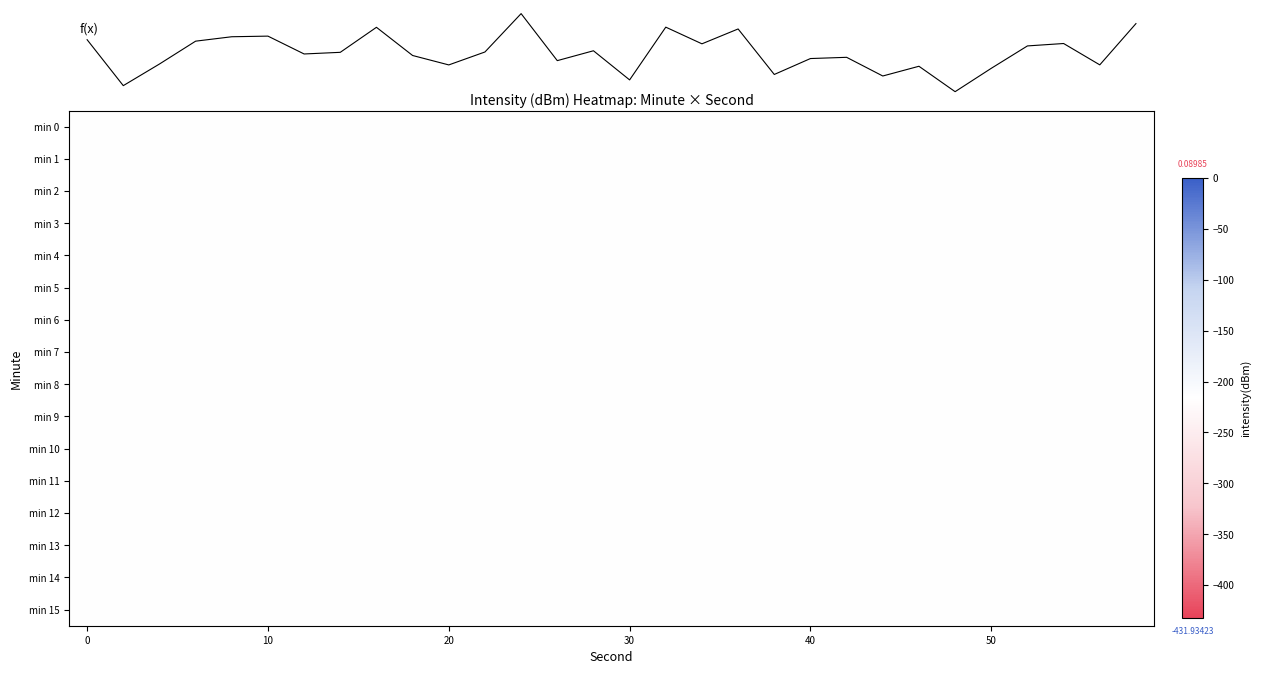

Which series has the largest total across all categories?

min 10